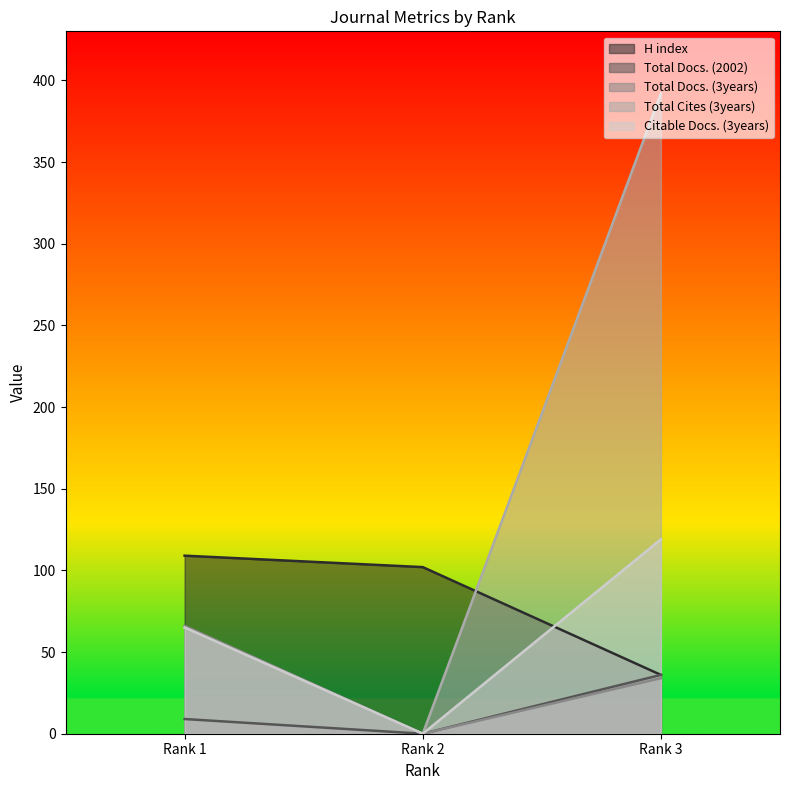

The Total Docs. (2002) series shows 9 at Rank 1. True or false?

True